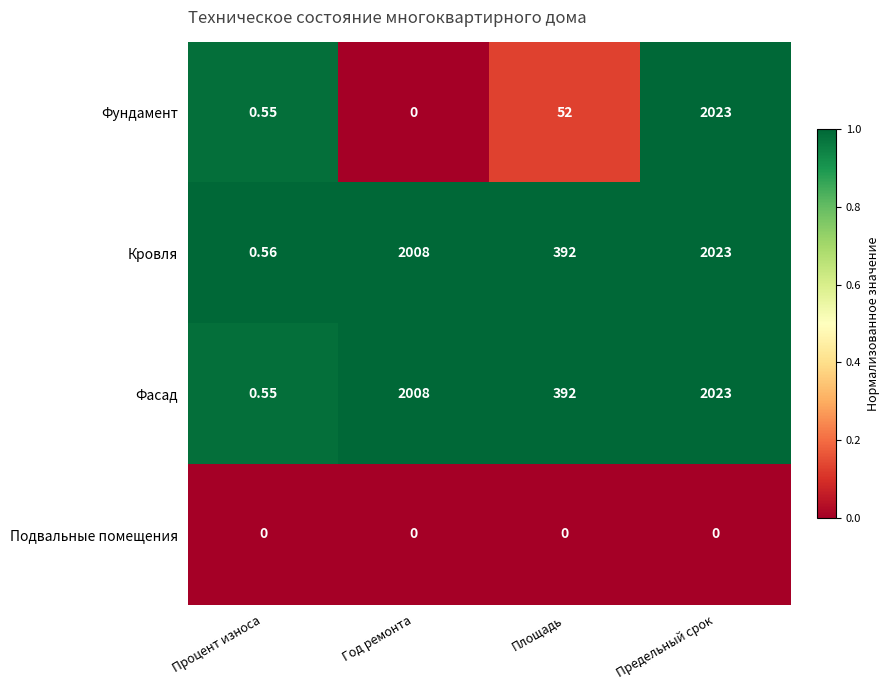

At which category is the sum across all series the highest?

Предельный срок